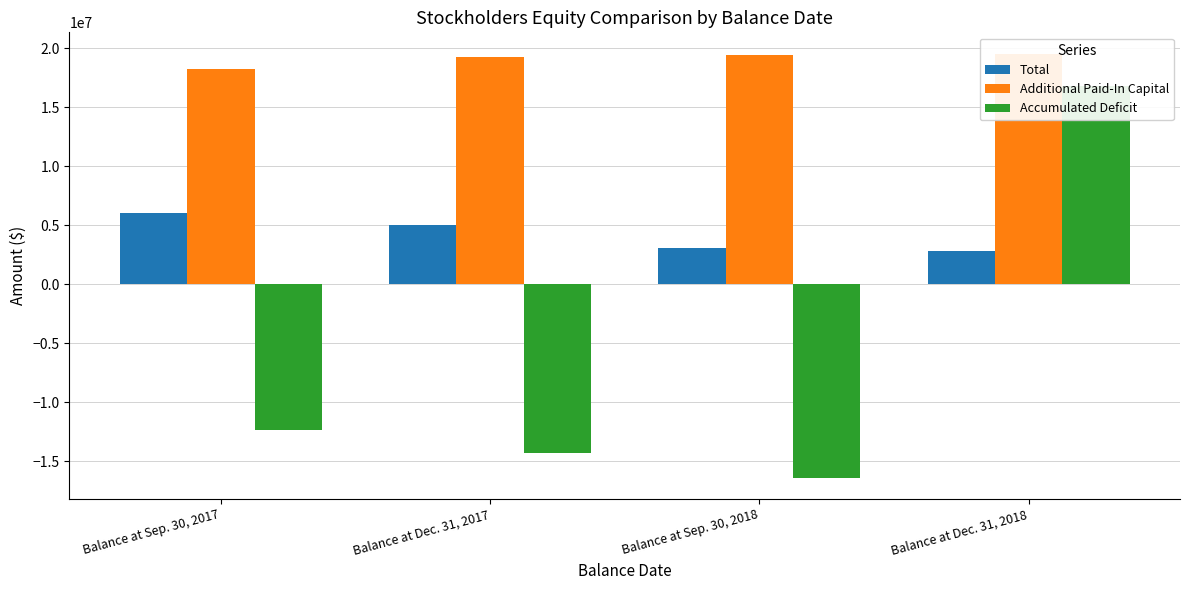

How many data points in Additional Paid-In Capital are less than 19412176?

2